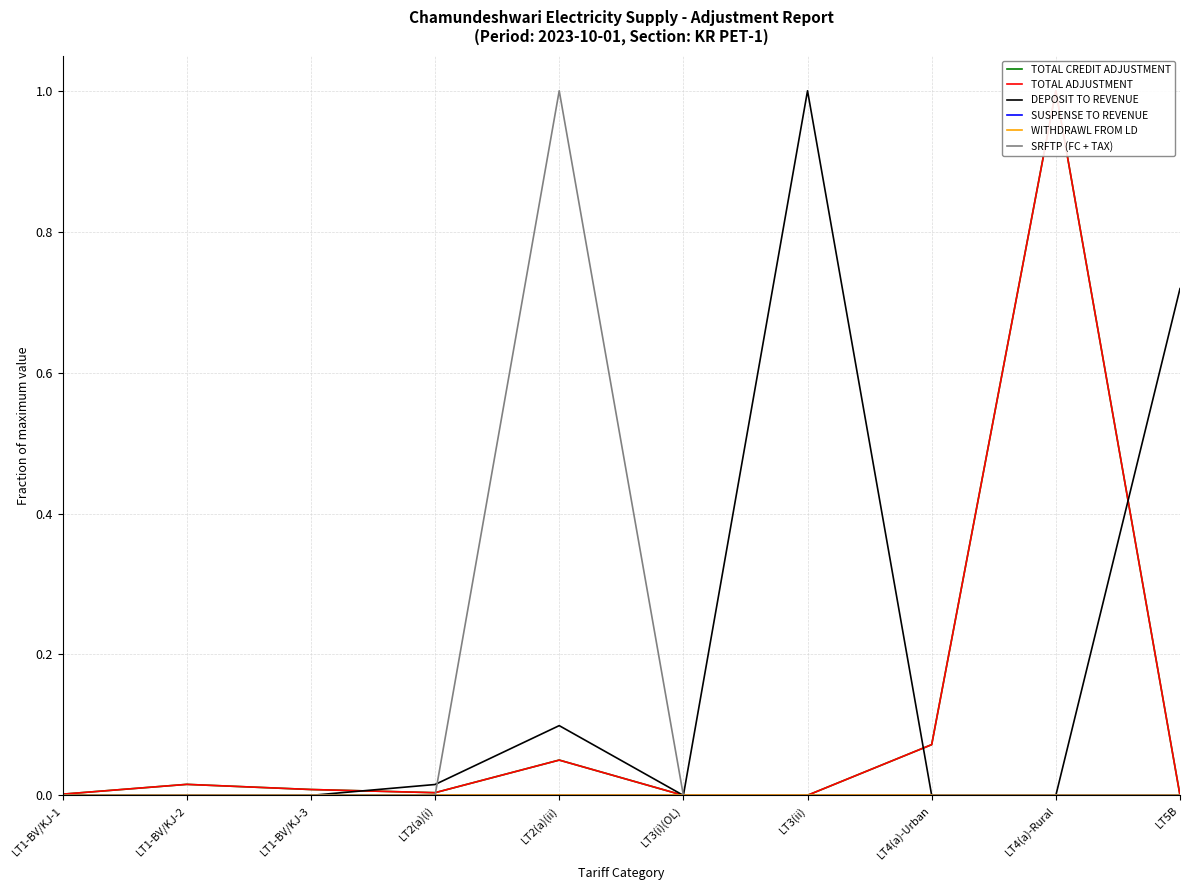

Which category has the lowest value in the DEPOSIT TO REVENUE series?

LT1-BV/KJ-1